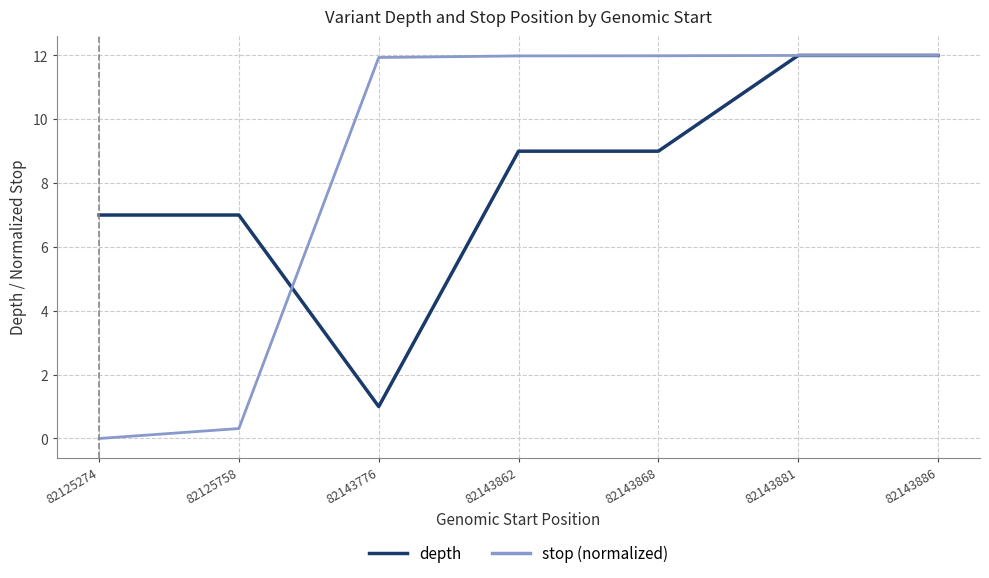

What are all the series names shown in the legend?

depth, stop (normalized)